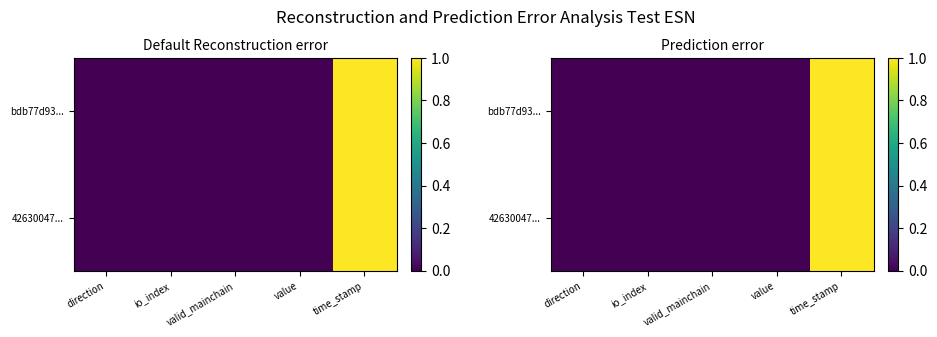

Rank the series by their average value, from lowest to highest.

42630047..., bdb77d93...